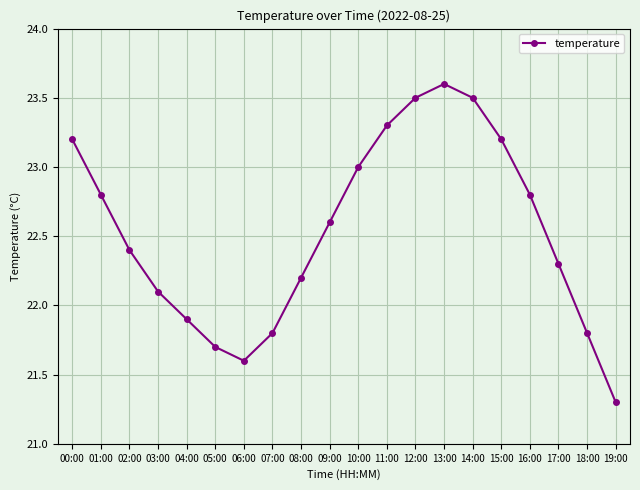

Is this an area chart (filled region under the line)?

No